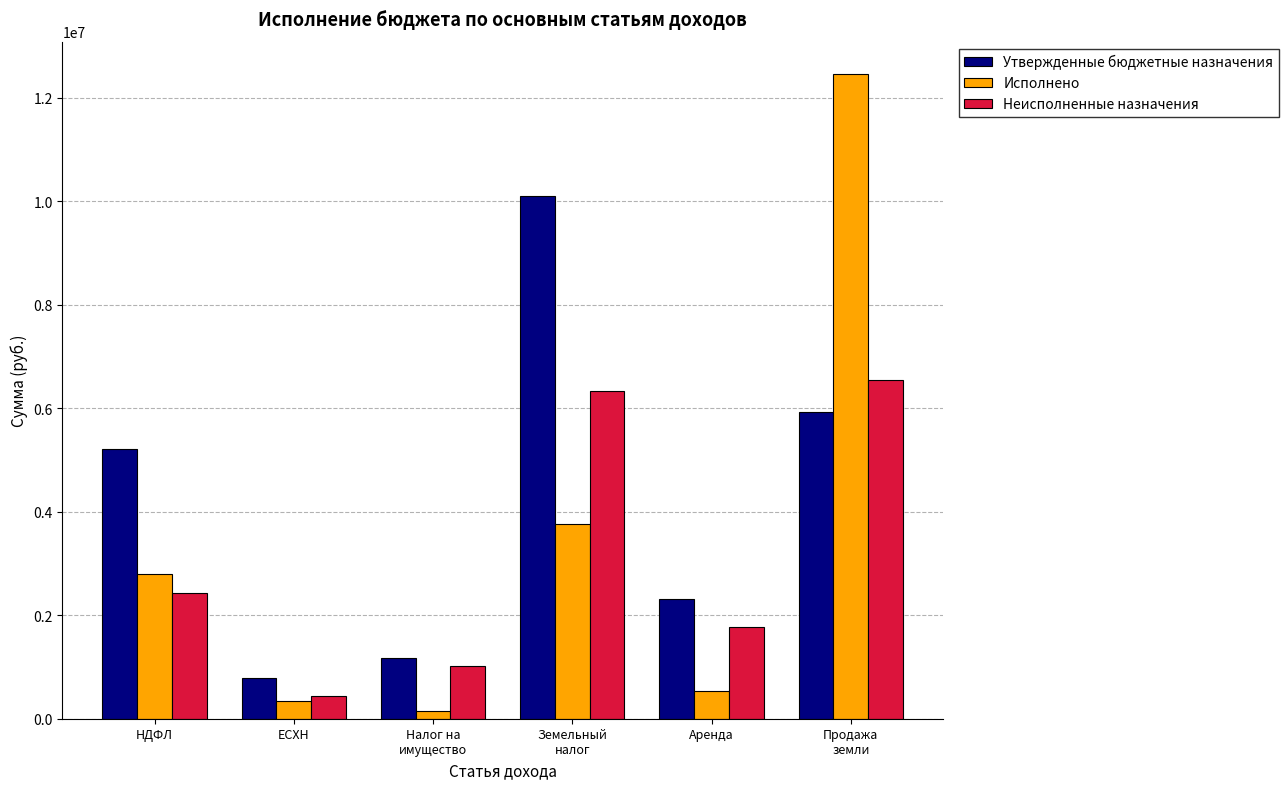

What is the average value of the Утвержденные бюджетные назначения series?

4253833.3